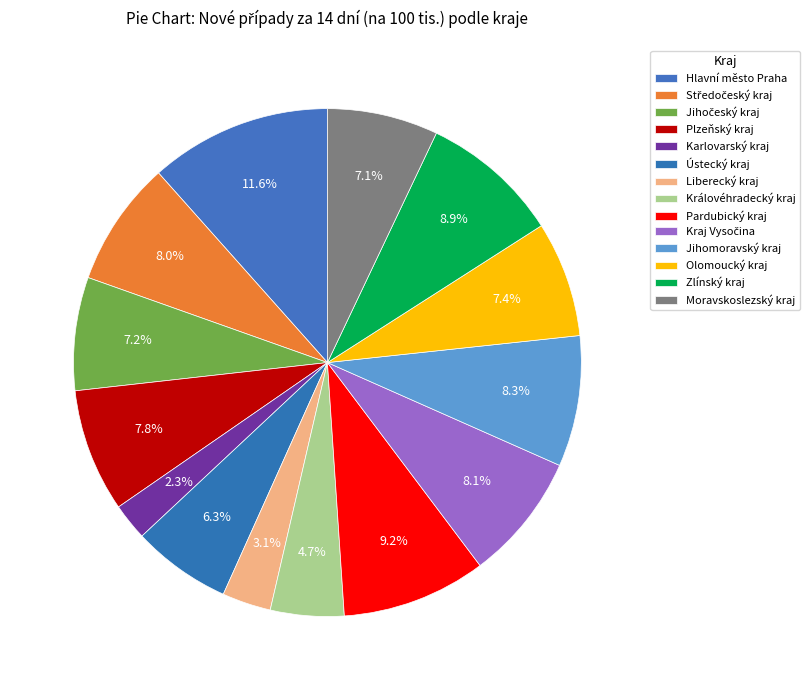

What percentage do Moravskoslezský kraj and Jihočeský kraj together represent?

14.3%